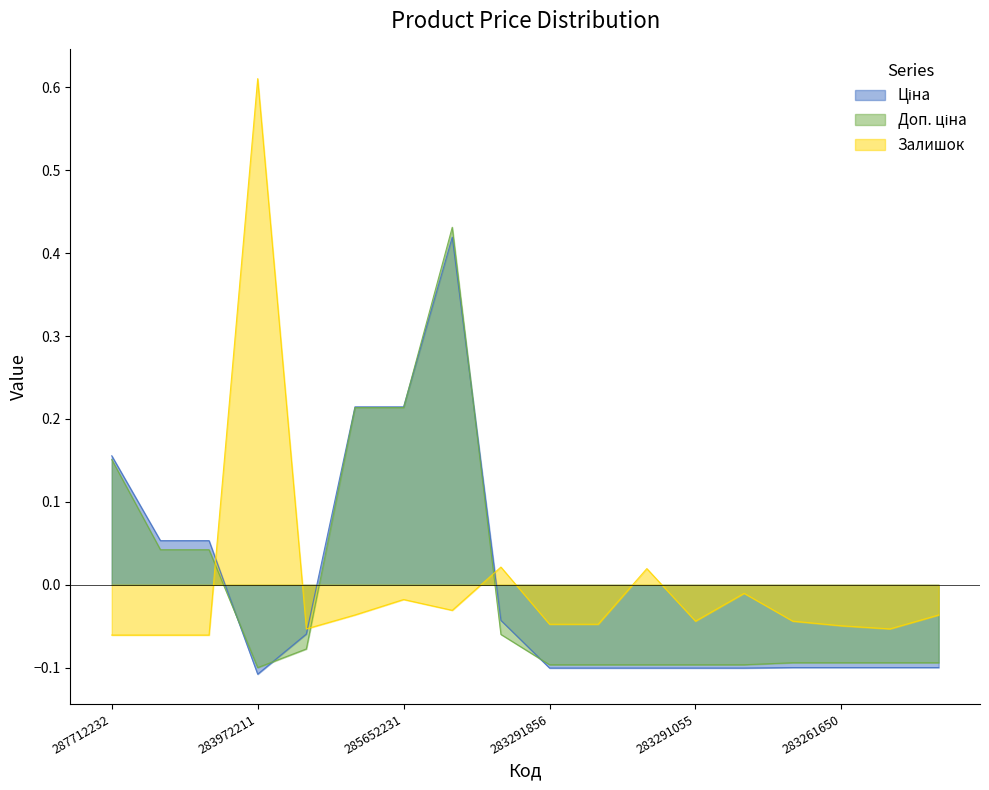

Reading left to right, list all the values displayed in this chart.

Ціна: 287712232=0.2	287692233=0.1	287692231=0.1	283972211=-0.1	10832185=-0.1	285652233=0.2	285652231=0.2	285672232=0.4	284392211=-0.0	283291856=-0.1	283291651=-0.1	283291650=-0.1	283291055=-0.1	283291052=-0.1	283261651=-0.1	283261650=-0.1	283261055=-0.1	283261052=-0.1
Доп. ціна: 287712232=0.2	287692233=0.0	287692231=0.0	283972211=-0.1	10832185=-0.1	285652233=0.2	285652231=0.2	285672232=0.4	284392211=-0.1	283291856=-0.1	283291651=-0.1	283291650=-0.1	283291055=-0.1	283291052=-0.1	283261651=-0.1	283261650=-0.1	283261055=-0.1	283261052=-0.1
Залишок: 287712232=-0.1	287692233=-0.1	287692231=-0.1	283972211=0.6	10832185=-0.1	285652233=-0.0	285652231=-0.0	285672232=-0.0	284392211=0.0	283291856=-0.0	283291651=-0.0	283291650=0.0	283291055=-0.0	283291052=-0.0	283261651=-0.0	283261650=-0.0	283261055=-0.1	283261052=-0.0